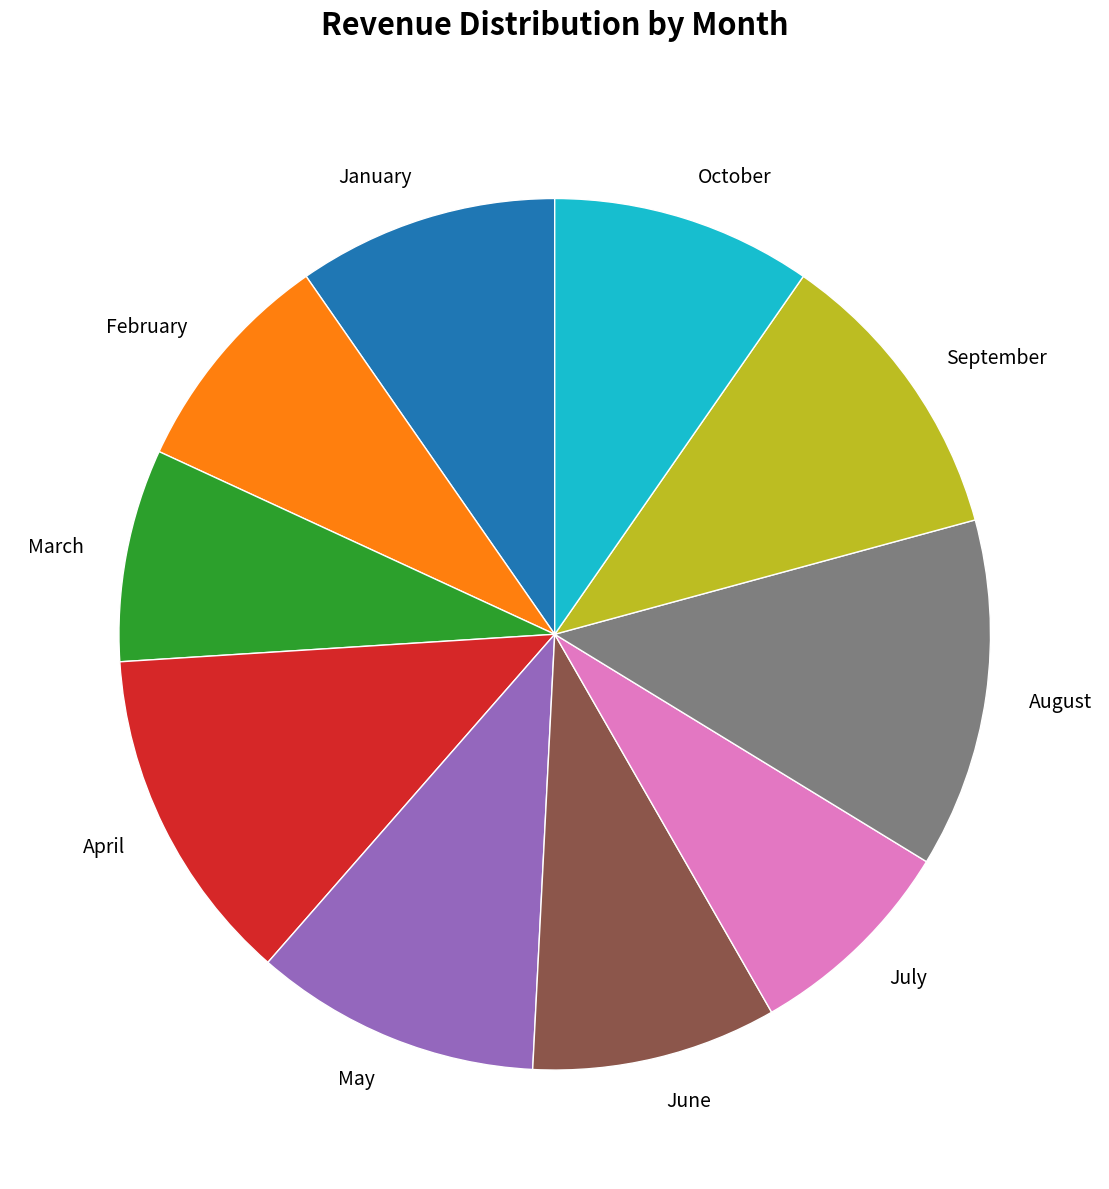

Approximately how many times larger is the value at January compared to June?

1.1